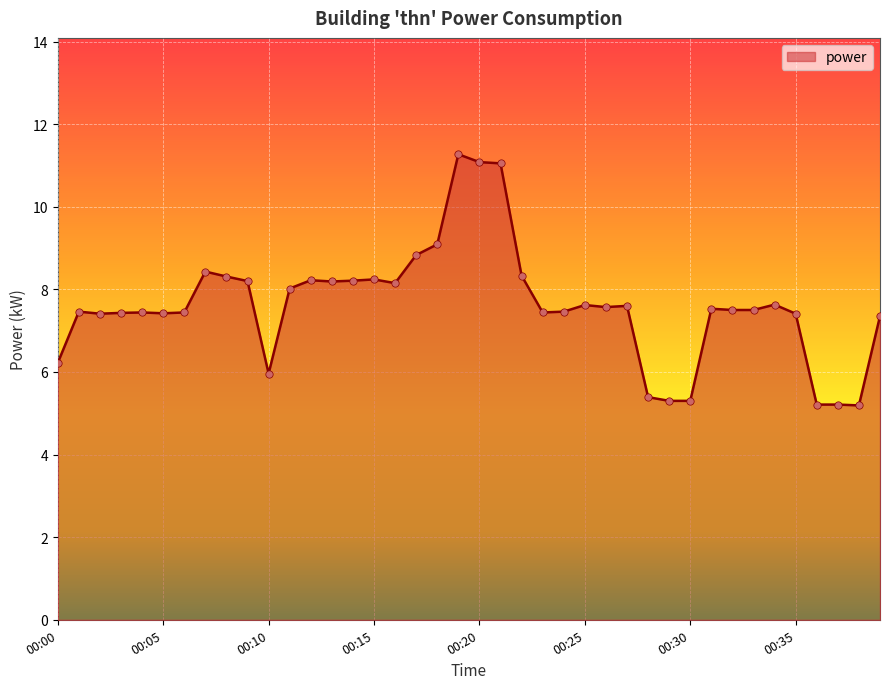

What is the maximum value shown in the chart?

11.3